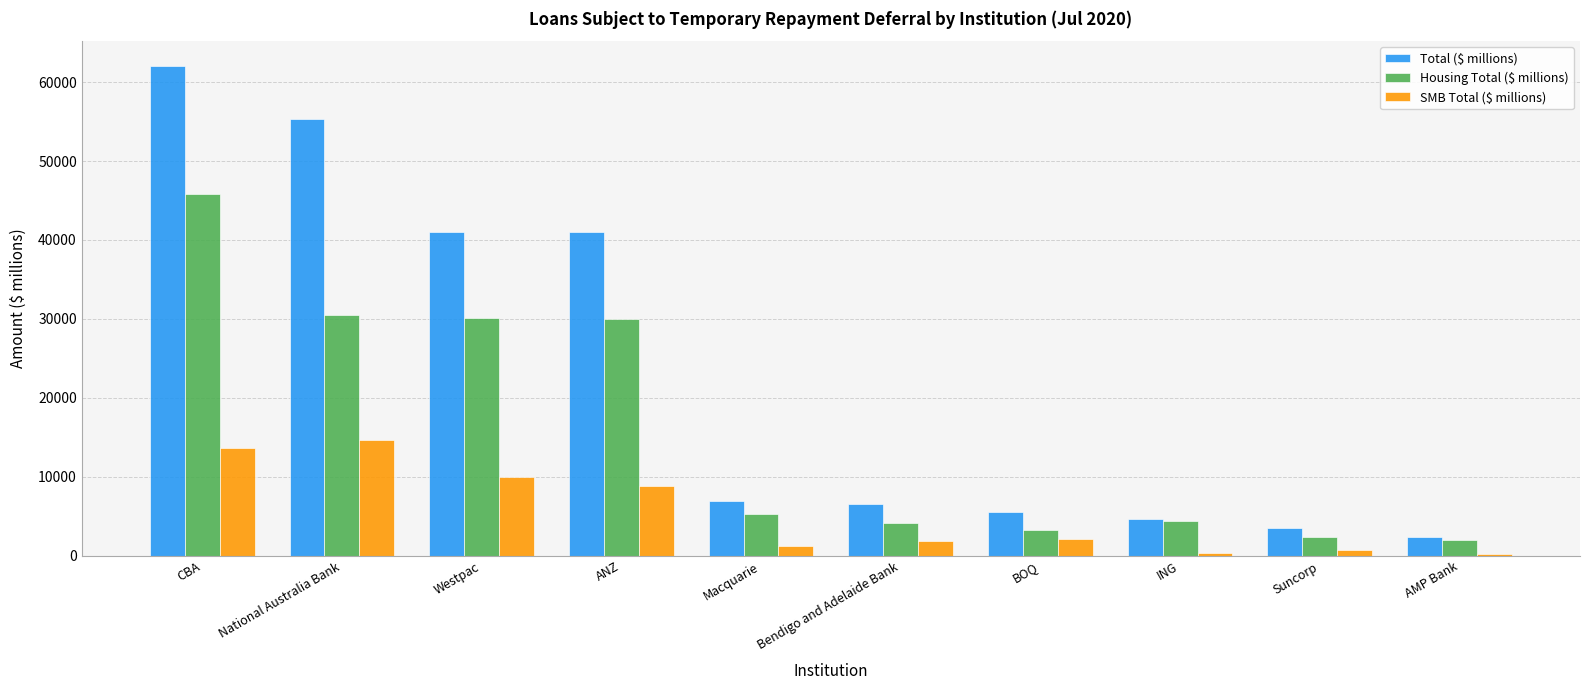

Which series changed the most between ANZ and Macquarie?

Total ($ millions)